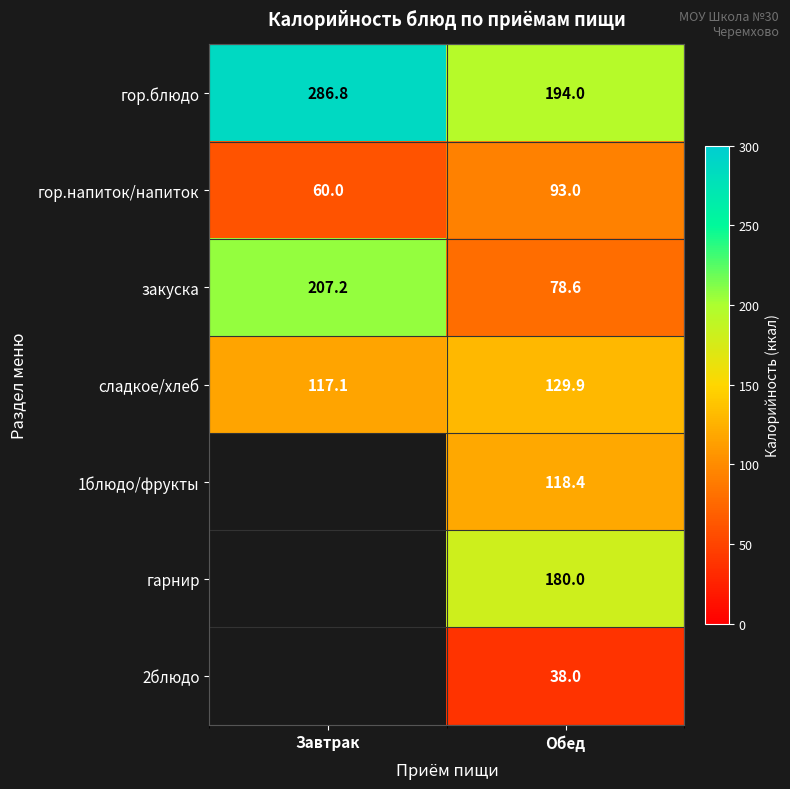

Where is закуска nearest to the value 142?

Обед